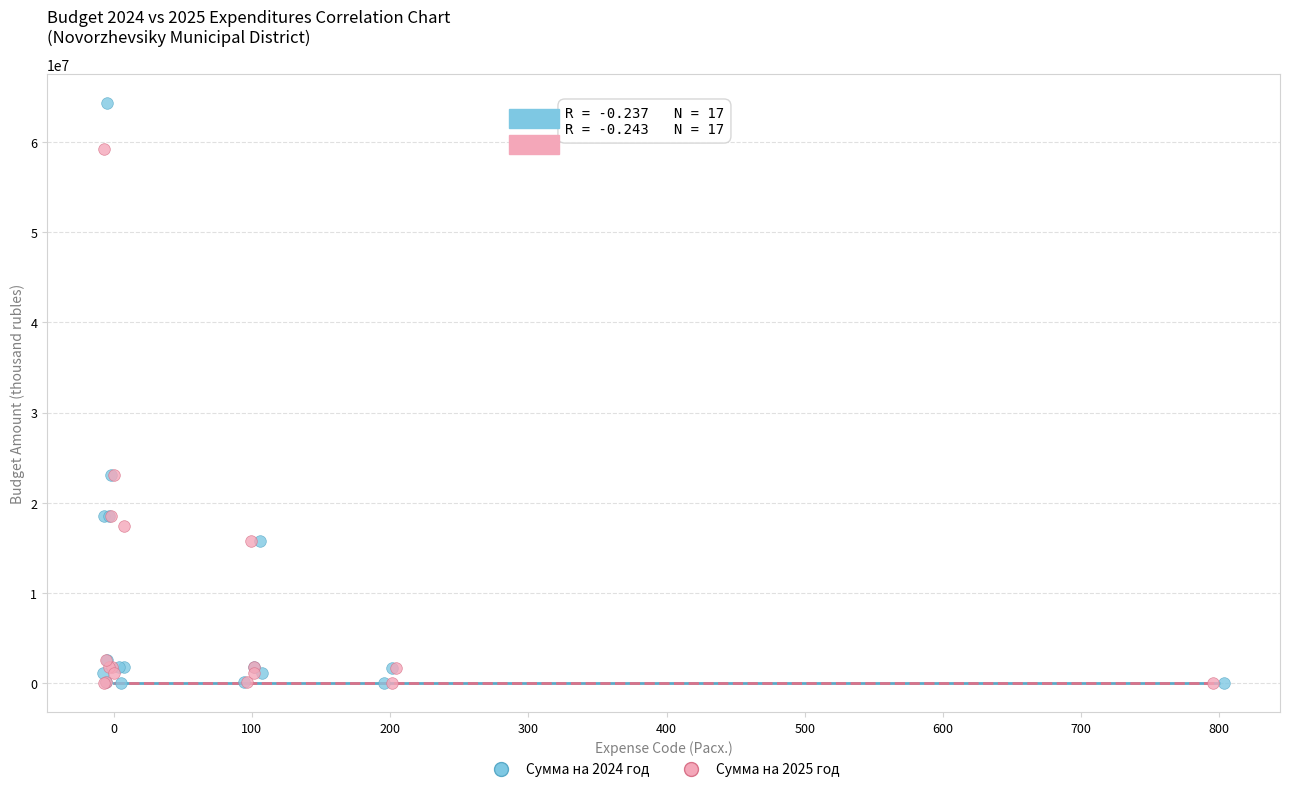

Which series has the largest Y range (max minus min)?

Сумма на 2024 год